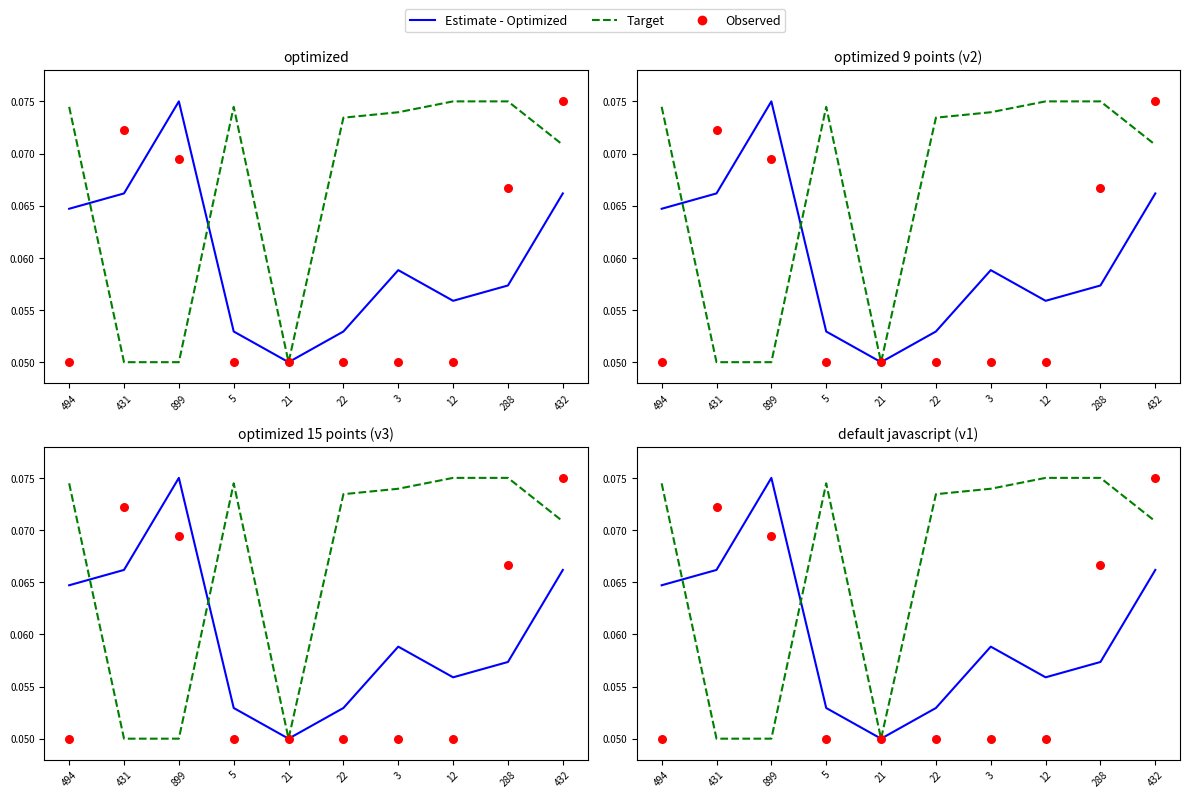

What are all the series names shown in the legend?

Estimate - Optimized, Target, Observed